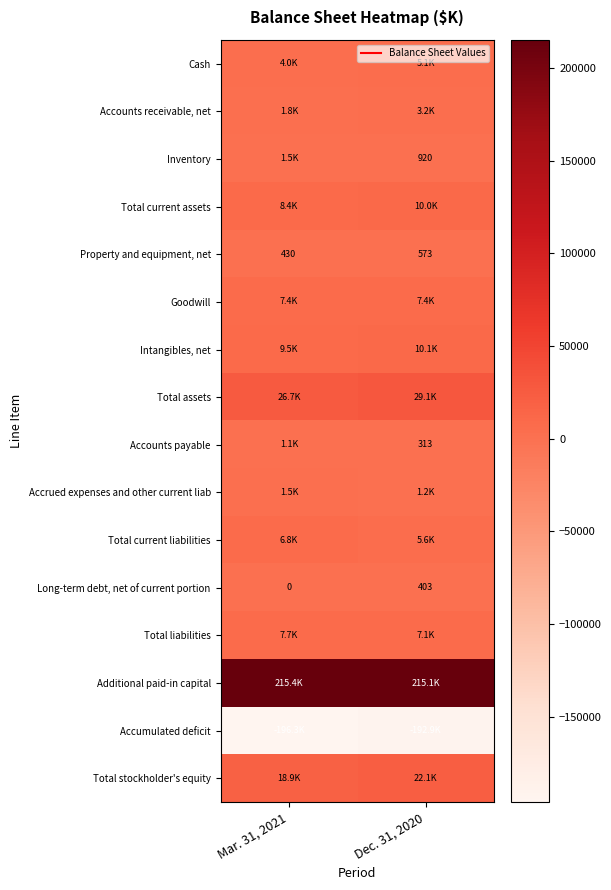

Which has a higher value, Mar. 31, 2021 or Dec. 31, 2020?

Dec. 31, 2020